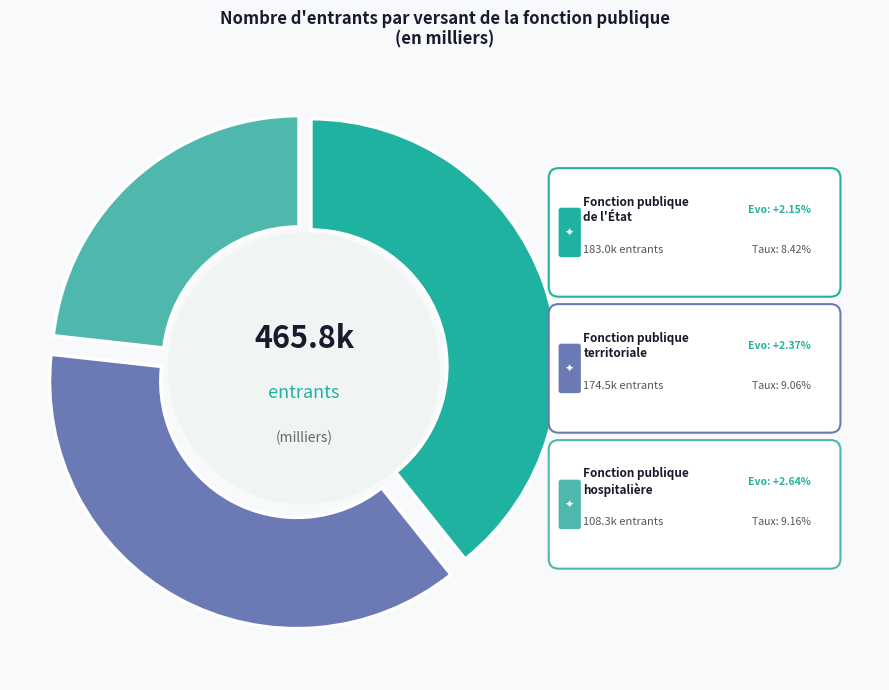

How many slices are in this pie chart?

3